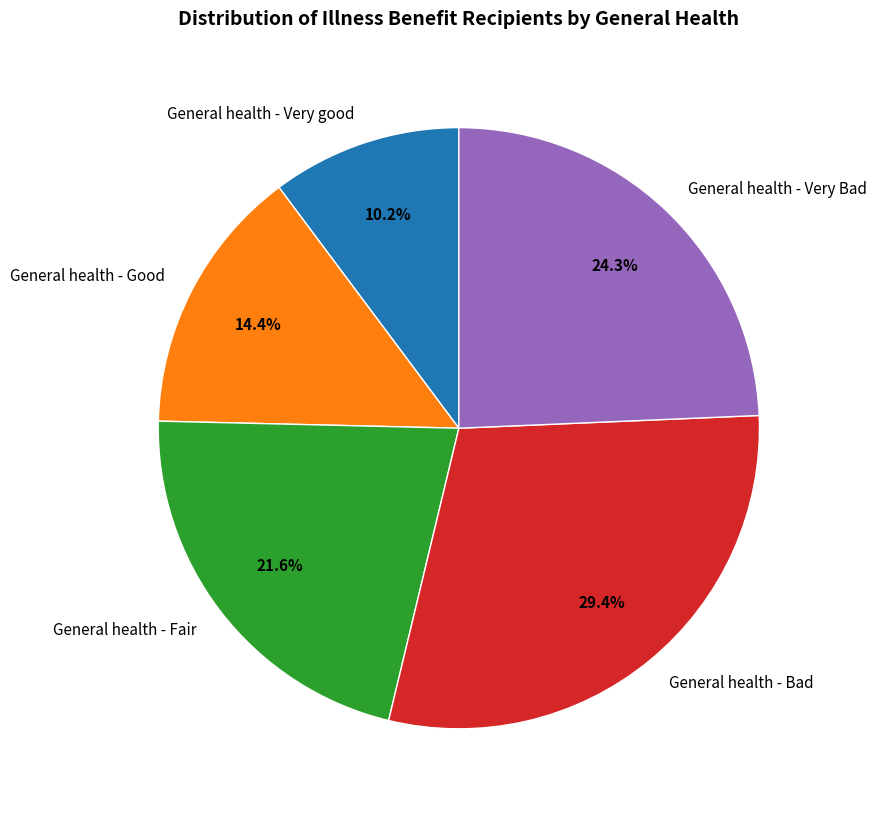

Does any single category account for the majority?

No